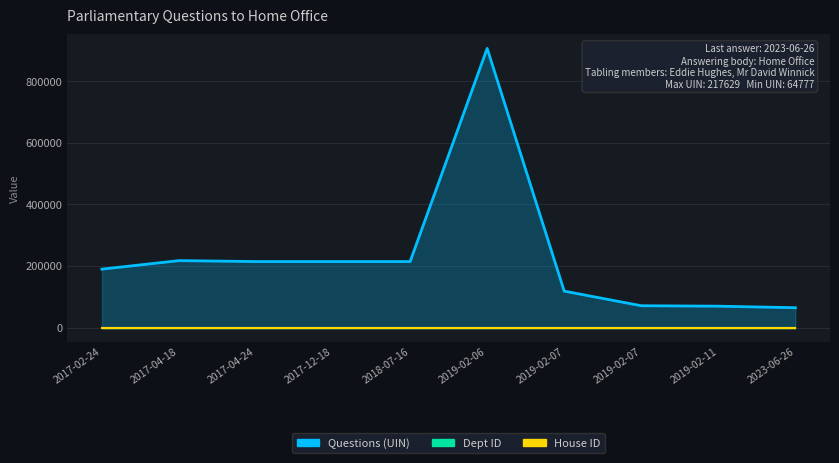

True or false: Dept ID and Questions (UIN) intersect in this chart.

False